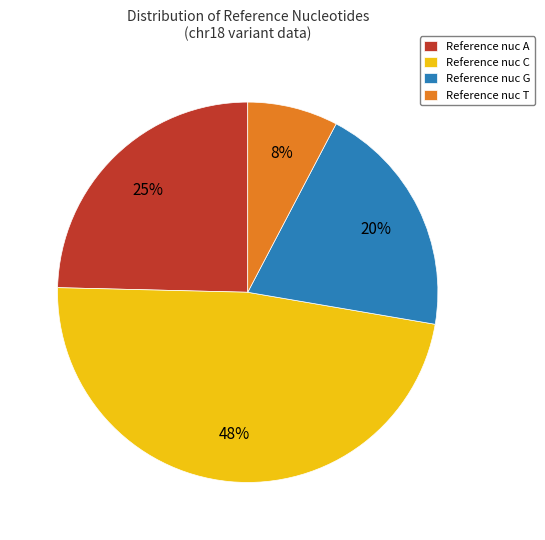

True or false: Reference nuc T accounts for 8% of the total.

True